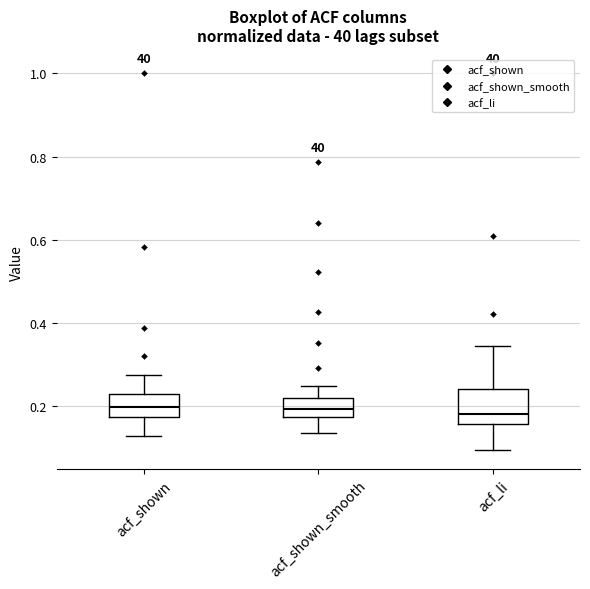

Comparing the boxes themselves (not the whiskers), which one is the tallest?

acf_li